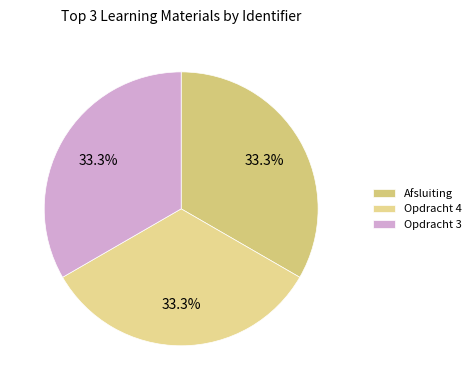

How many segments does this pie chart have?

3